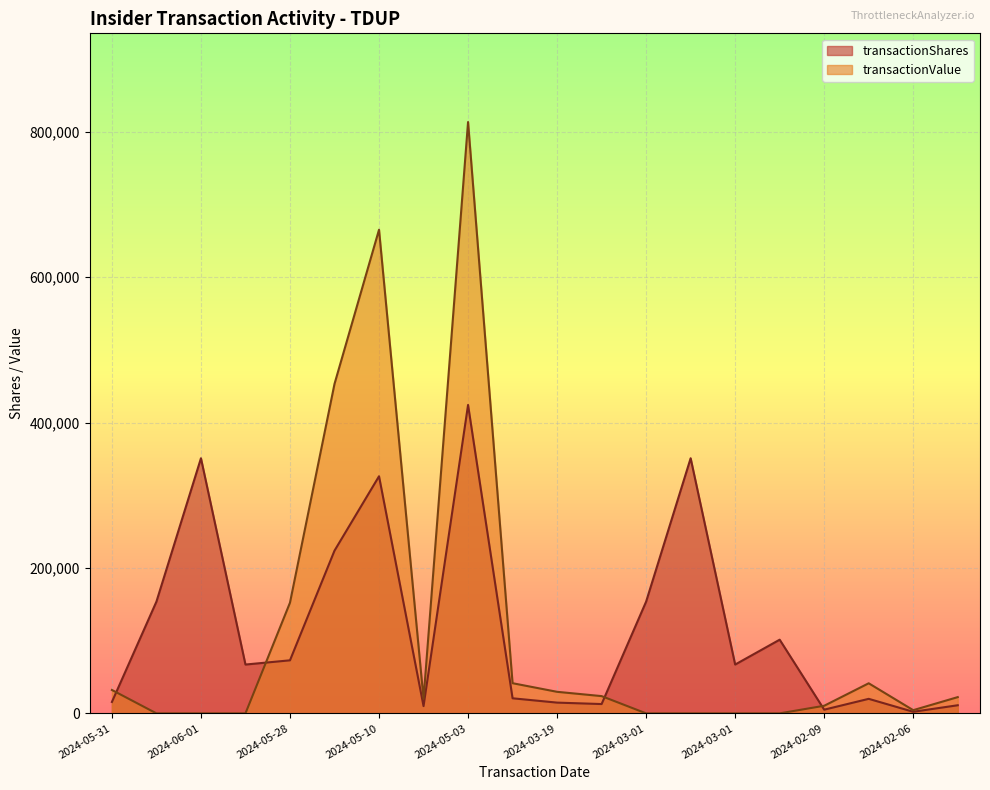

What is the maximum value shown in the chart?

813459